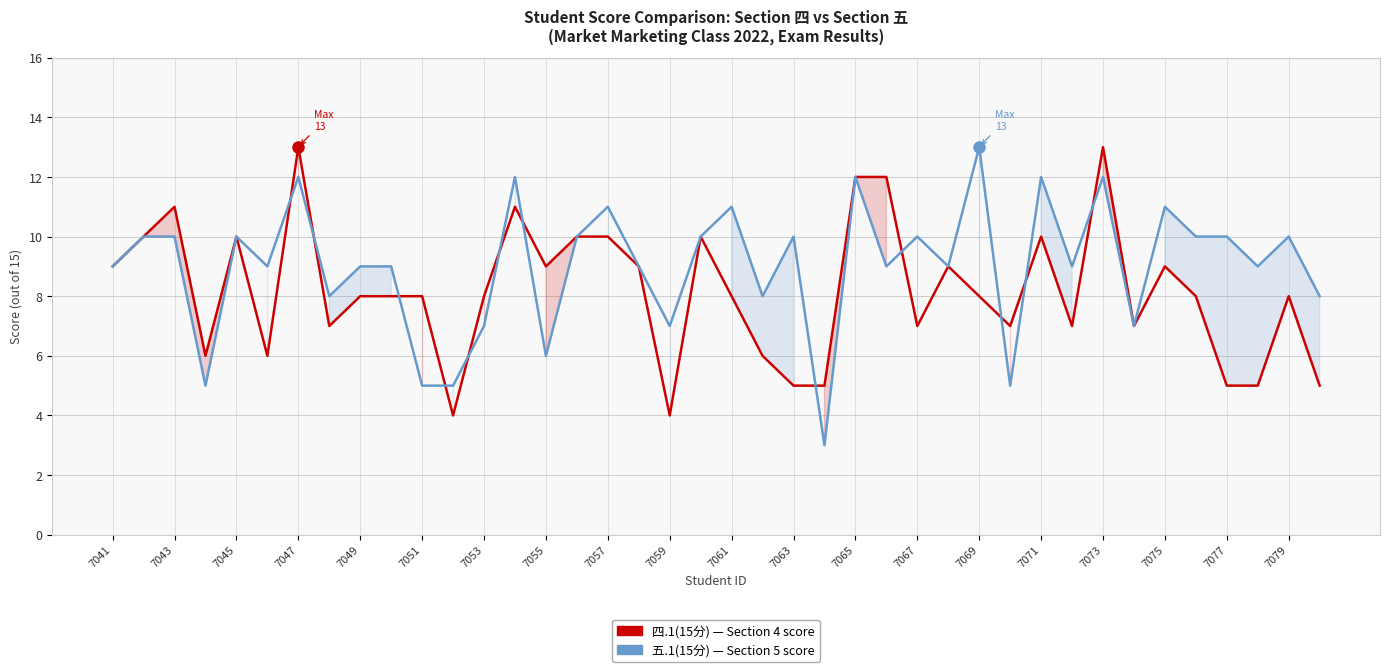

True or false: 四.1(15分) has more than 0 interior local peaks.

True